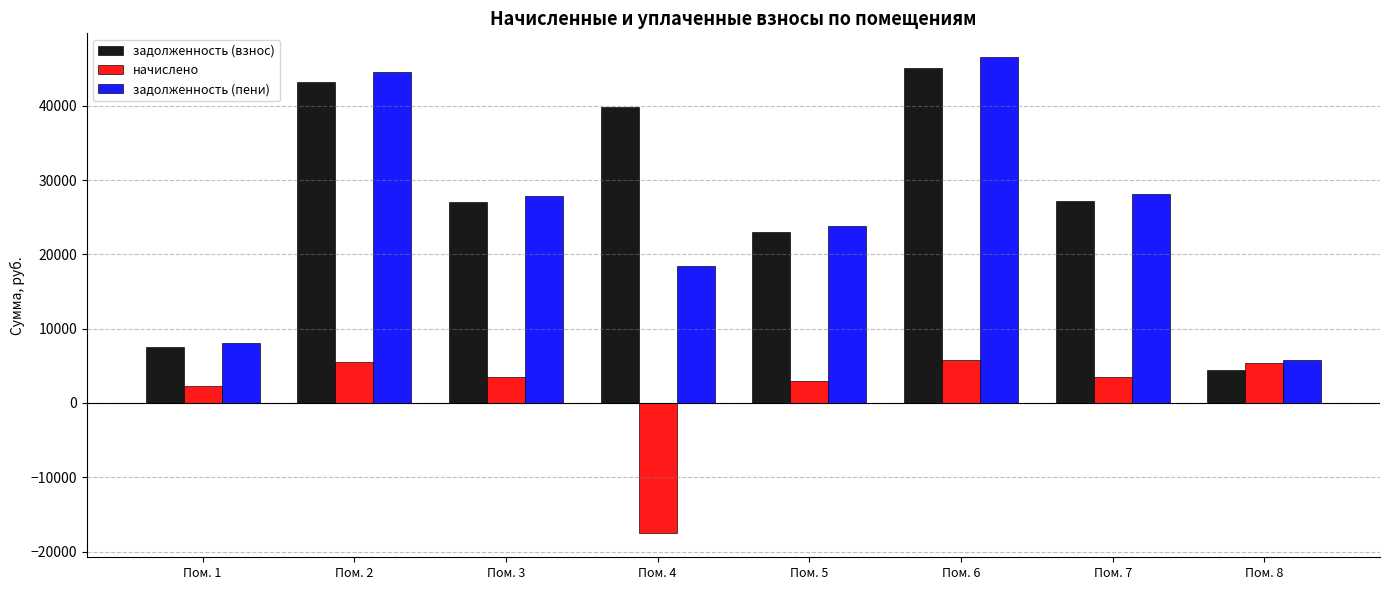

What is the difference between the highest and lowest values at Пом. 1?

5841.4